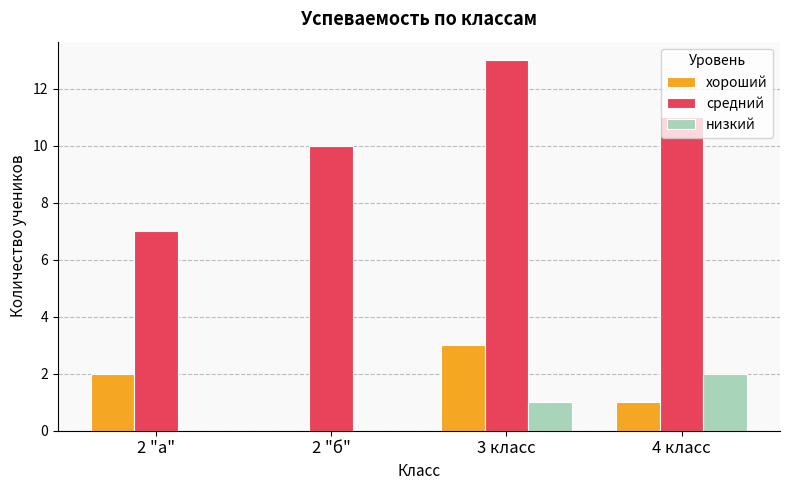

Which series has the largest total across all categories?

средний